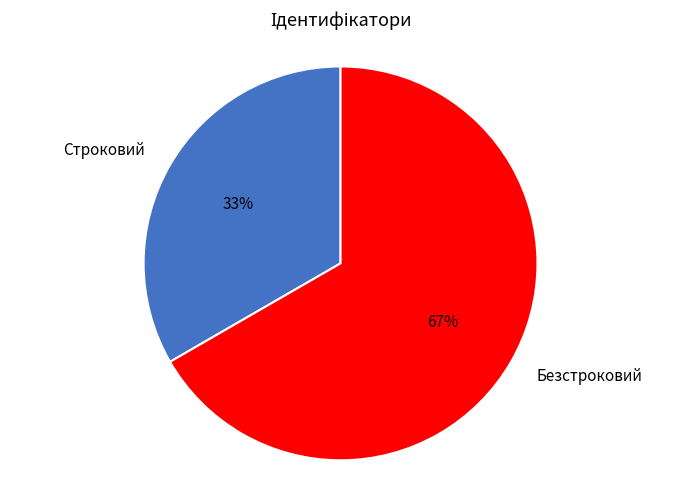

Does Безстроковий account for over 50% of the chart?

Yes